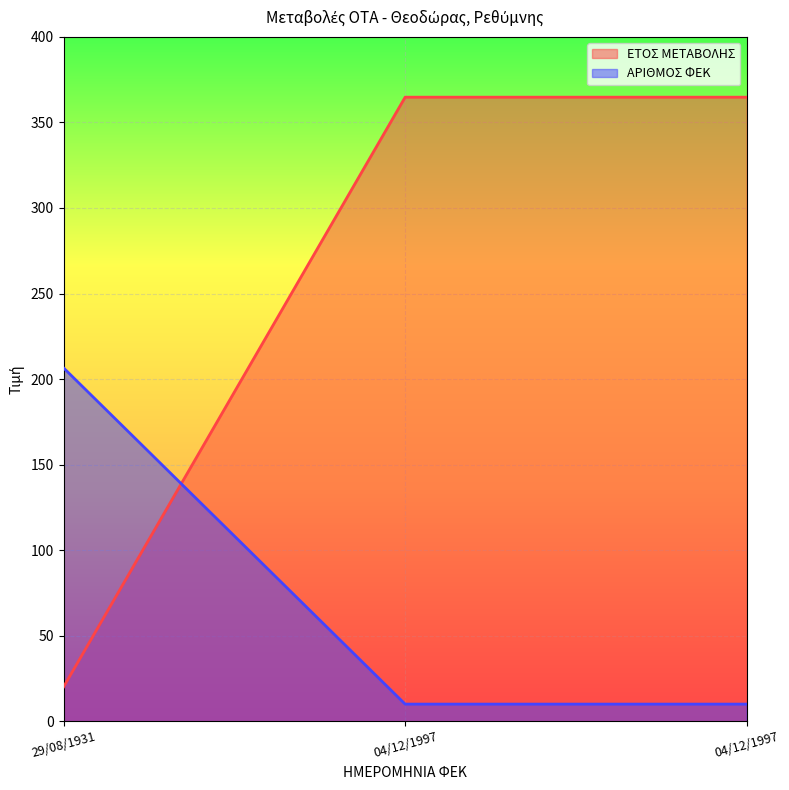

At which category is the sum across all series the highest?

04/12/1997